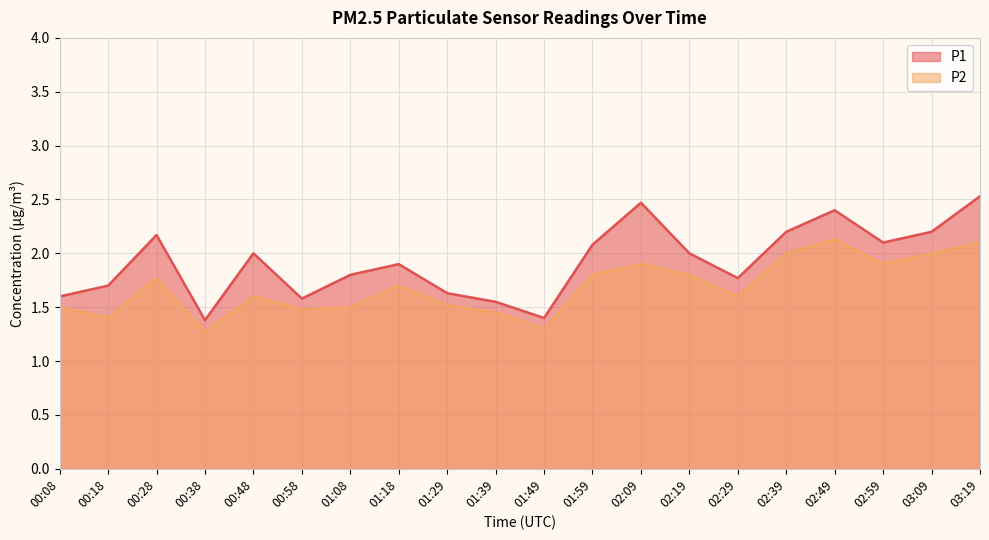

Where is P2 nearest to the value 1?

00:38